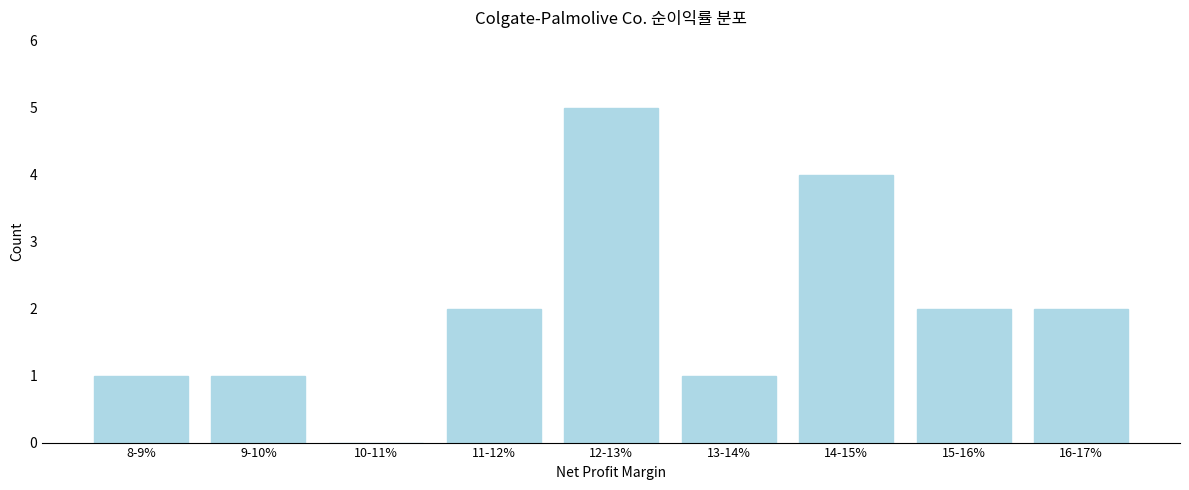

Reading left to right, extract all data points from this chart.

8-9%=1	9-10%=1	10-11%=0	11-12%=2	12-13%=5	13-14%=1	14-15%=4	15-16%=2	16-17%=2